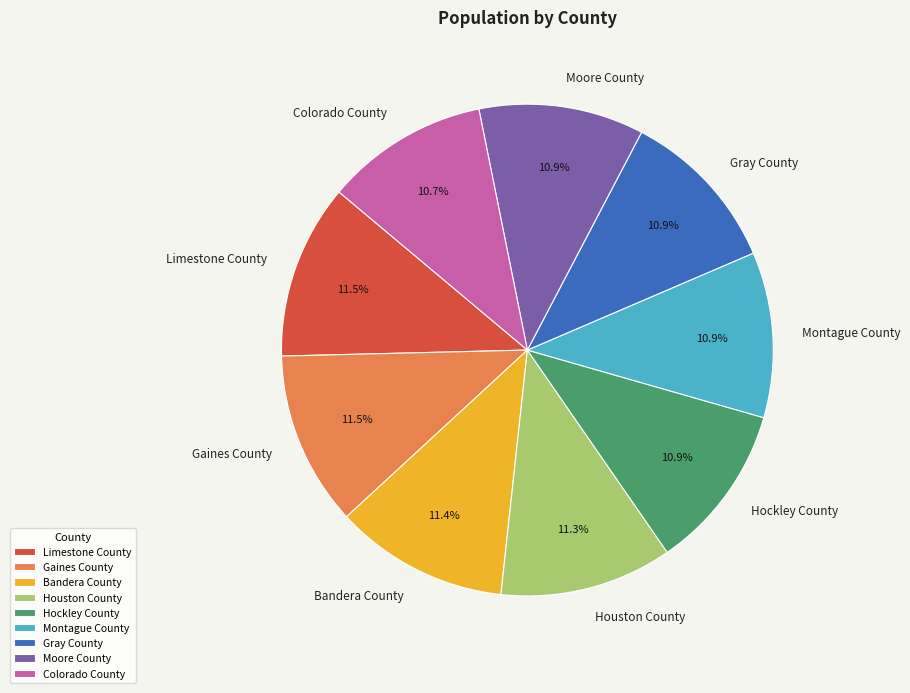

To the nearest percent, what portion does Colorado County represent?

11%